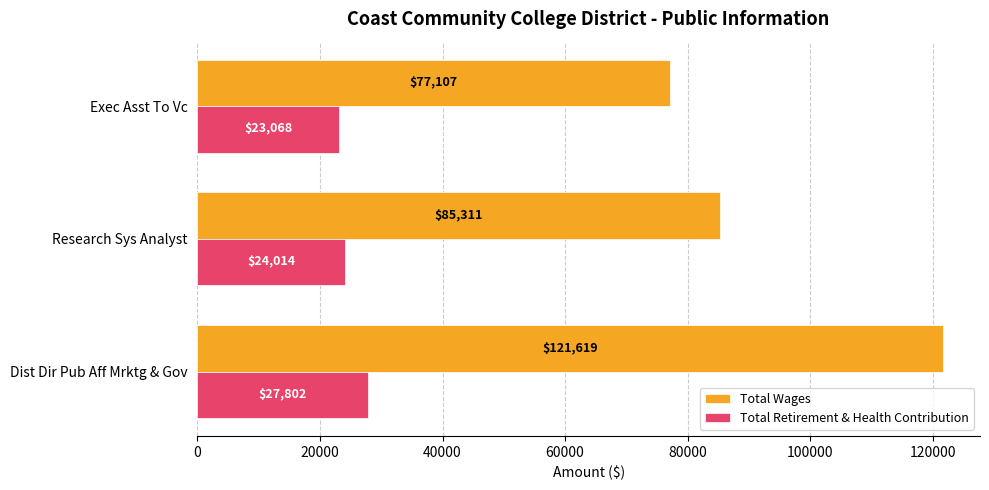

Count the number of categories in the chart.

3